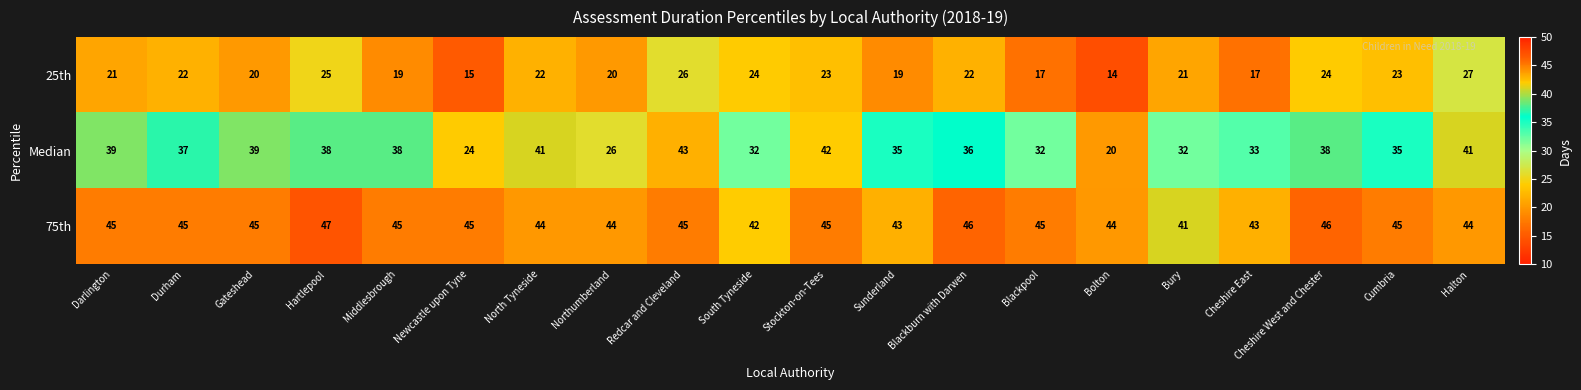

What is the lowest value of the Median series?

20